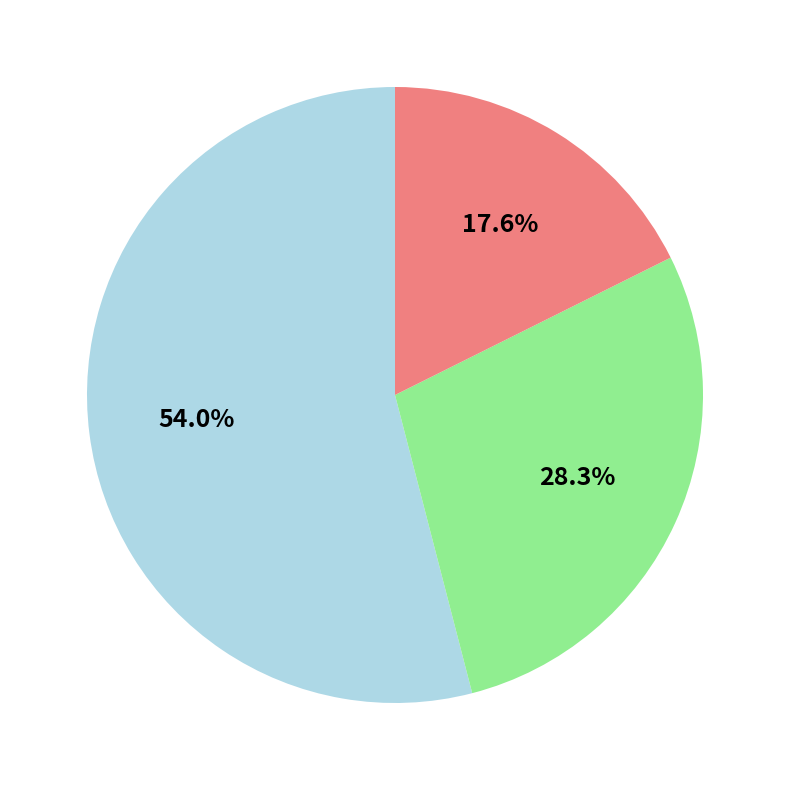

Is there any slice that represents more than half of the pie?

Yes